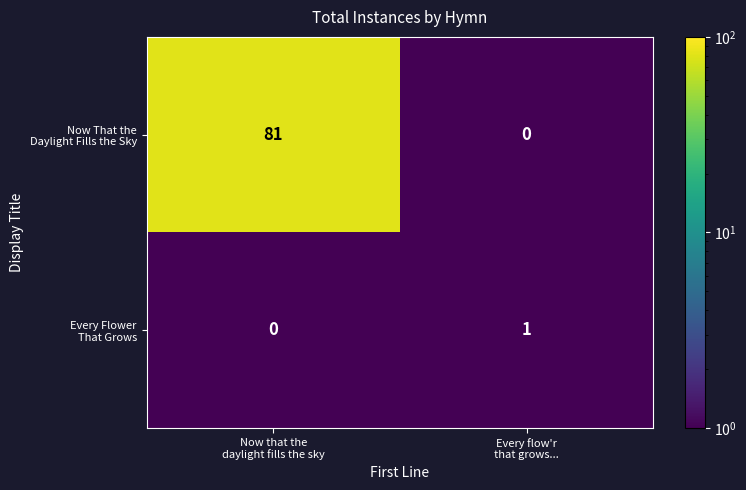

What is the smallest value displayed?

0